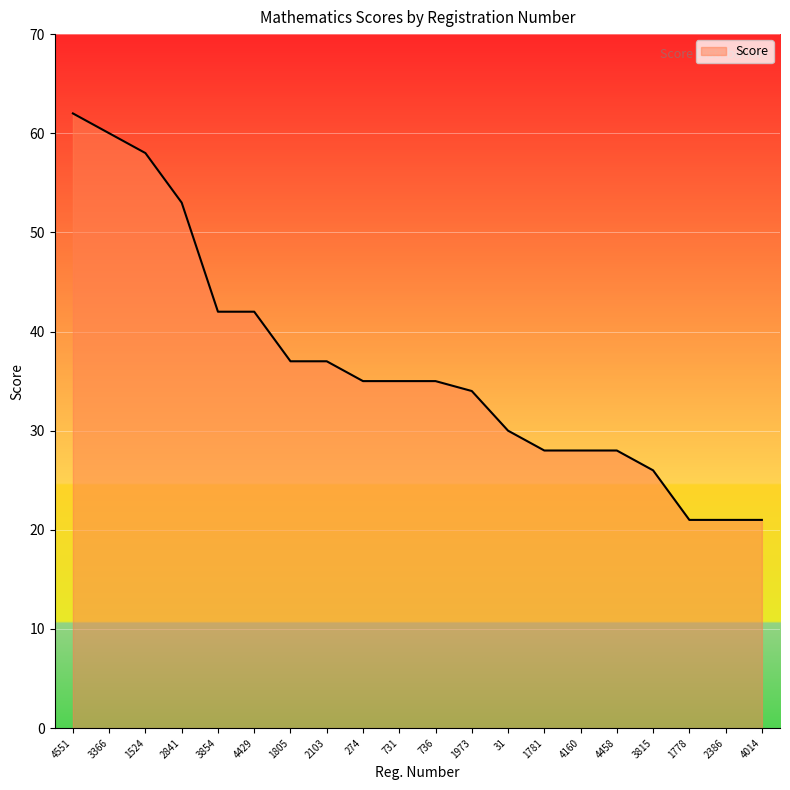

What is the difference between the maximum and minimum values?

41